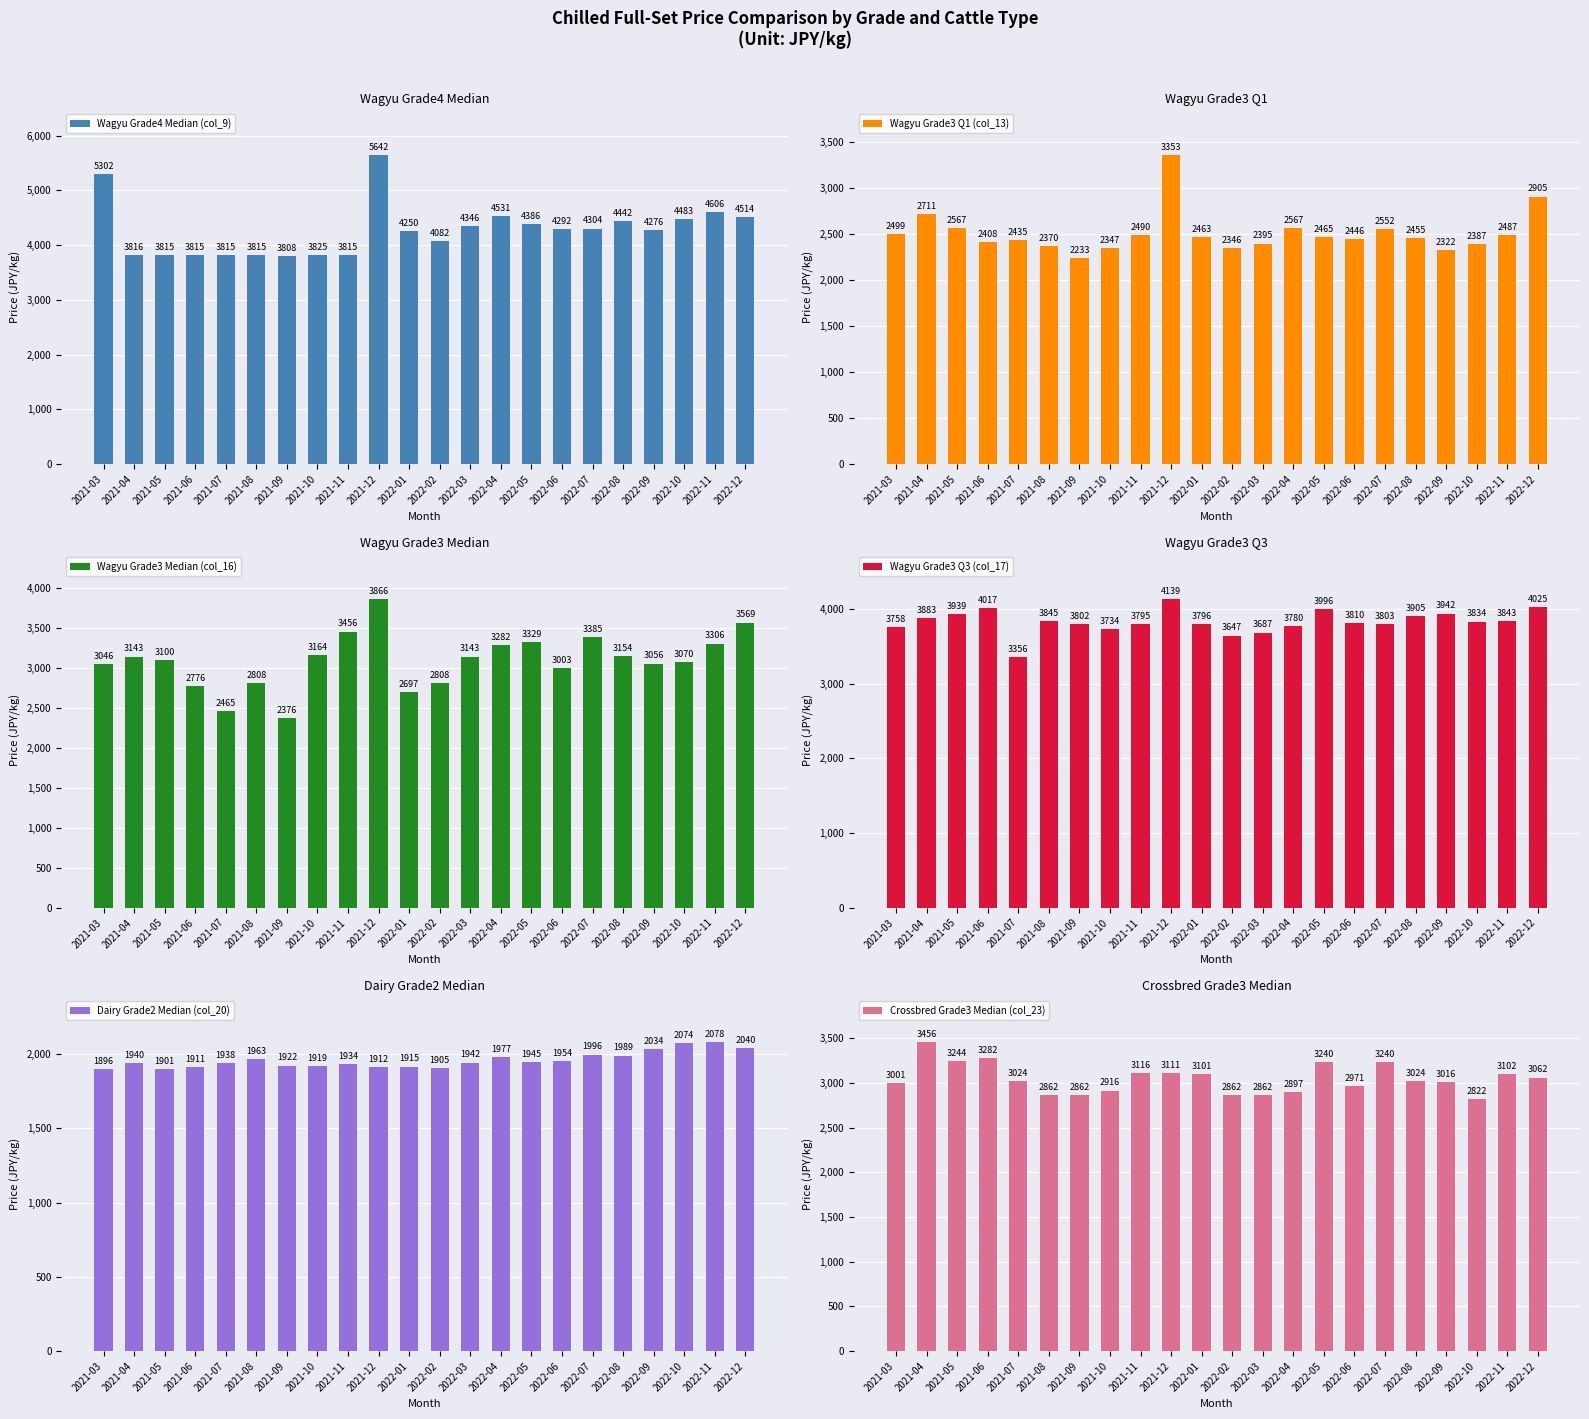

What is the average value of the Crossbred Grade3 Median (col_23) series?

3049